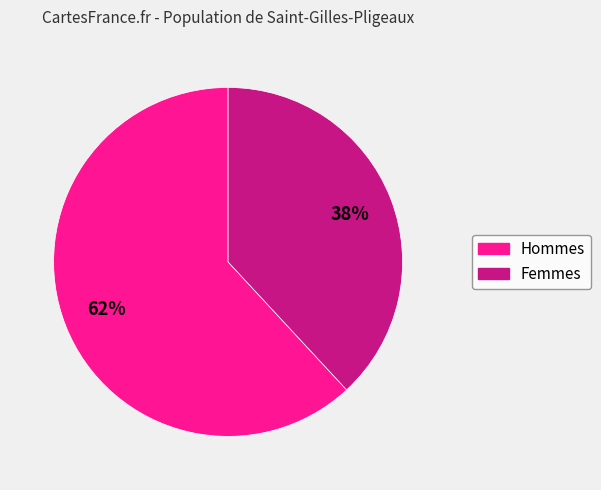

Does any single category account for the majority?

Yes